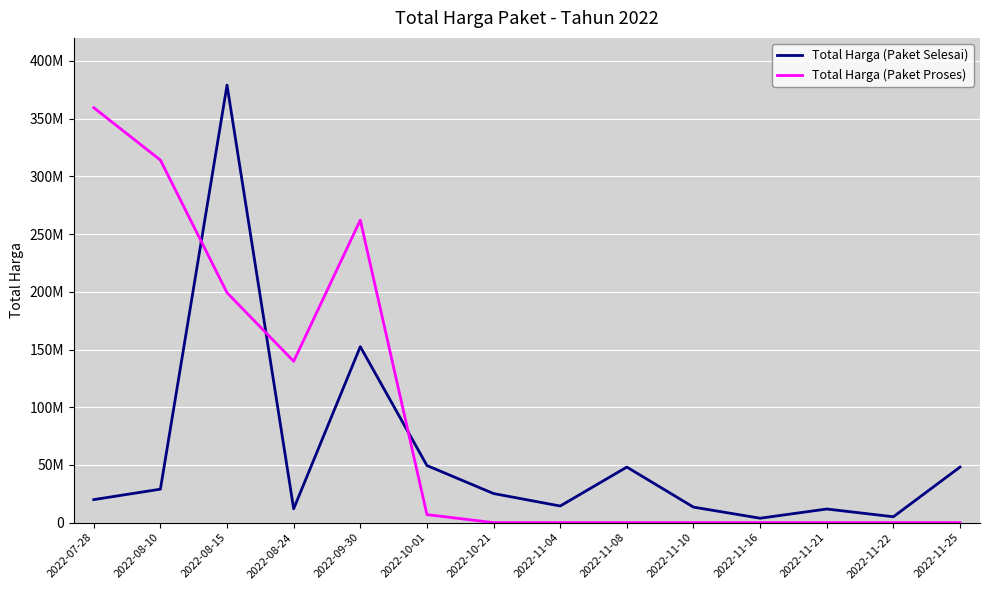

Is it true that Total Harga (Paket Selesai) equals 8804576 at 2022-11-22?

False